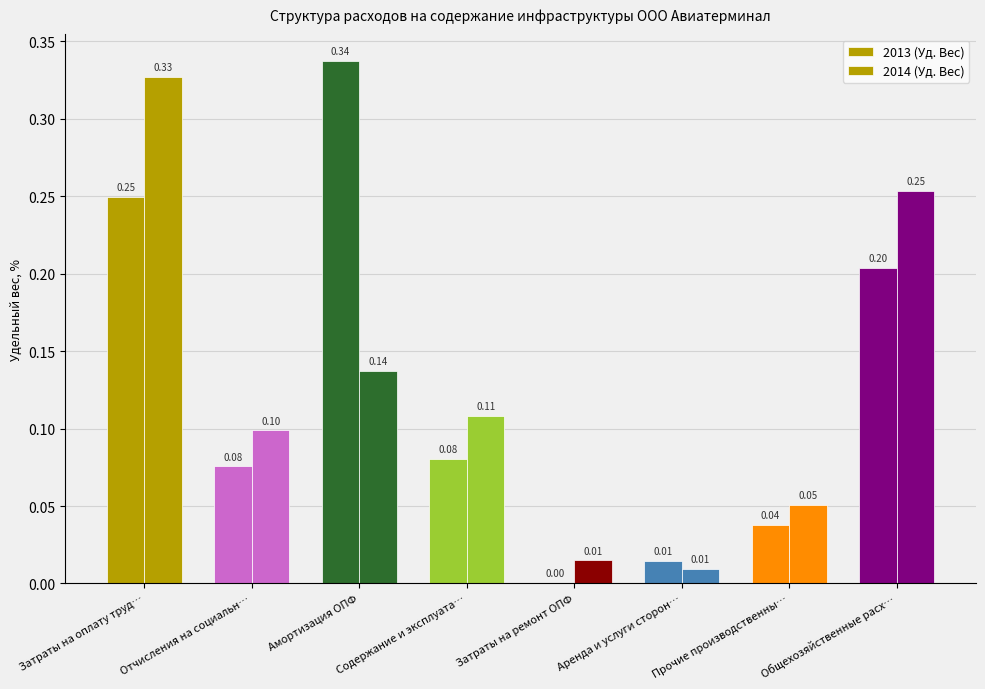

Reading right to left, what are all the values shown in this chart?

2013 (Уд. Вес): Общехозяйственные расх…=0.2	Прочие производственны…=0.0	Аренда и услуги сторон…=0.0	Затраты на ремонт ОПФ=0.0	Содержание и эксплуата…=0.1	Амортизация ОПФ=0.3	Отчисления на социальн…=0.1	Затраты на оплату труд…=0.2
2014 (Уд. Вес): Общехозяйственные расх…=0.3	Прочие производственны…=0.1	Аренда и услуги сторон…=0.0	Затраты на ремонт ОПФ=0.0	Содержание и эксплуата…=0.1	Амортизация ОПФ=0.1	Отчисления на социальн…=0.1	Затраты на оплату труд…=0.3